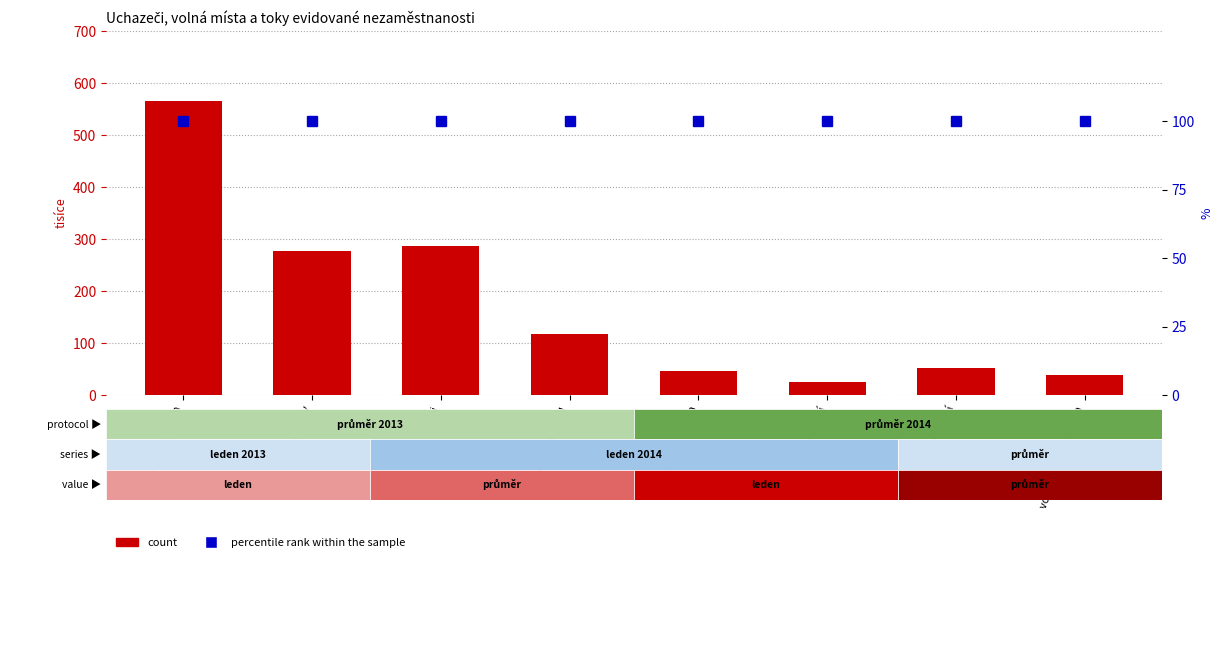

What is the difference between the maximum and second lowest values in the count series?

525.5